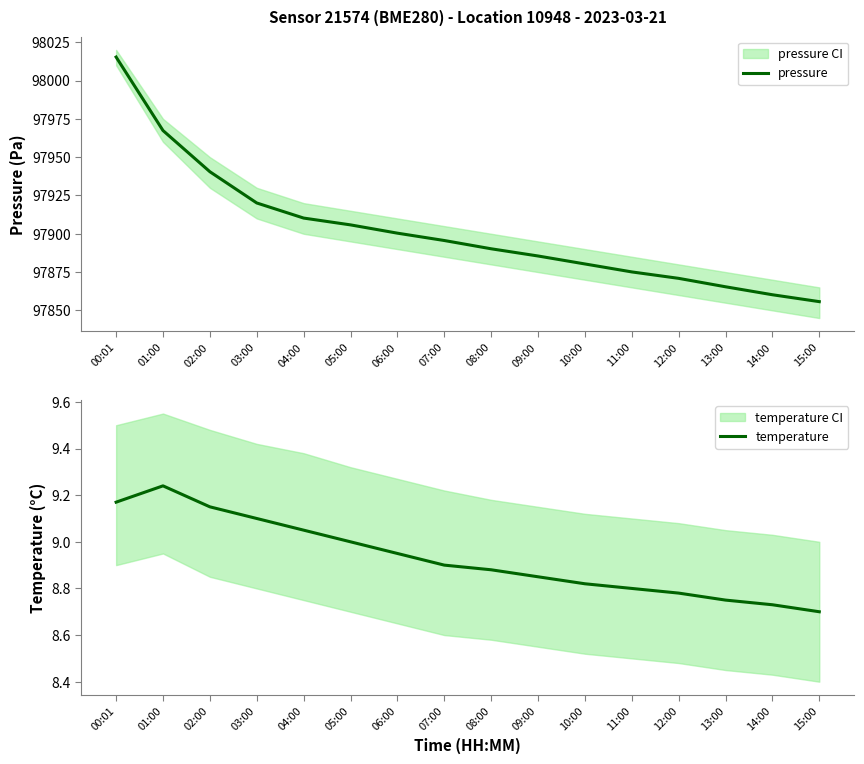

Does the chart display data point markers on the line(s)?

No